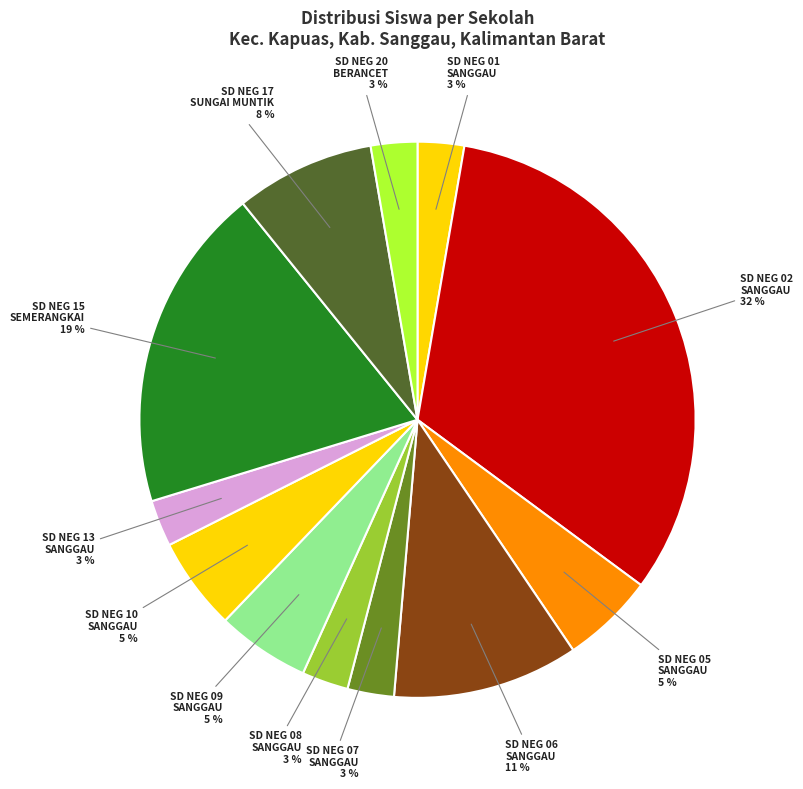

Which slice is the largest?

SD NEG 02 SANGGAU